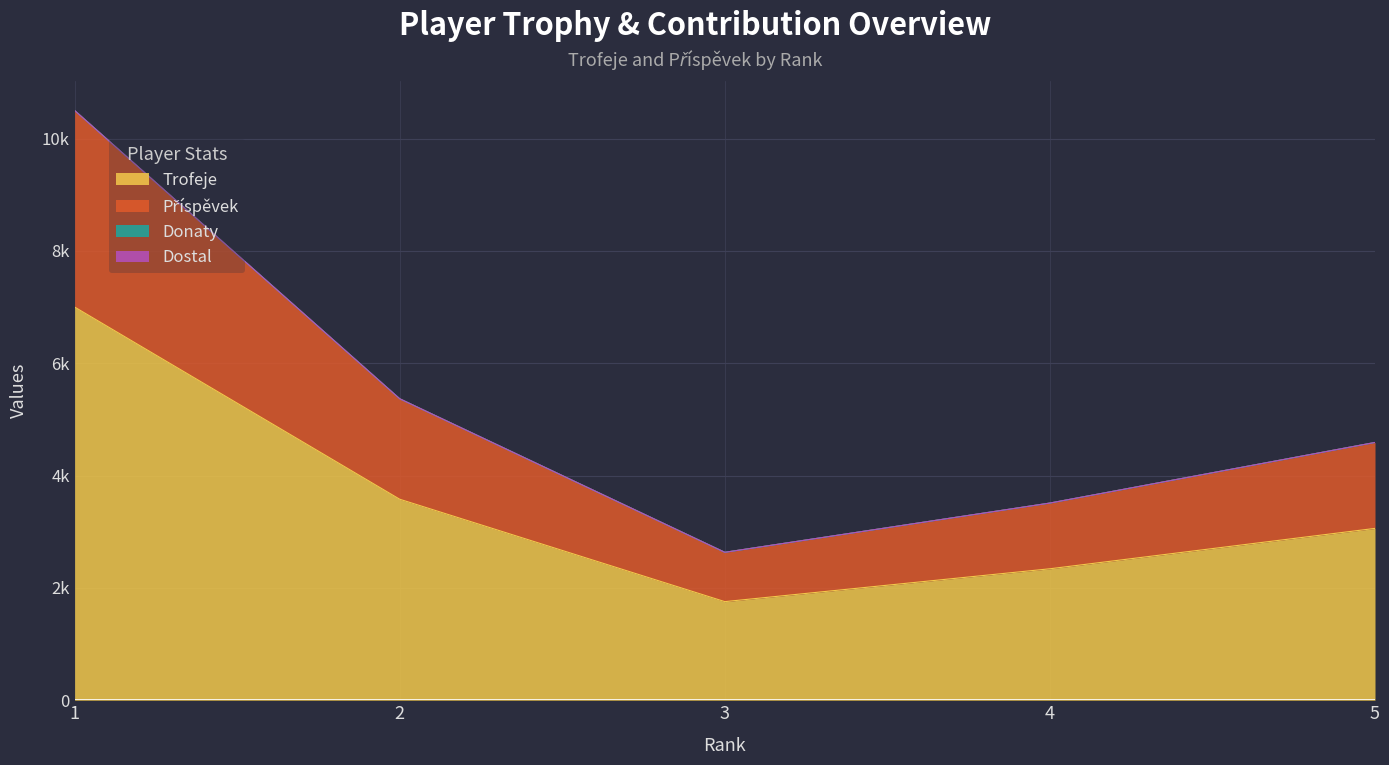

How many data points in Příspěvek are less than 4590?

2